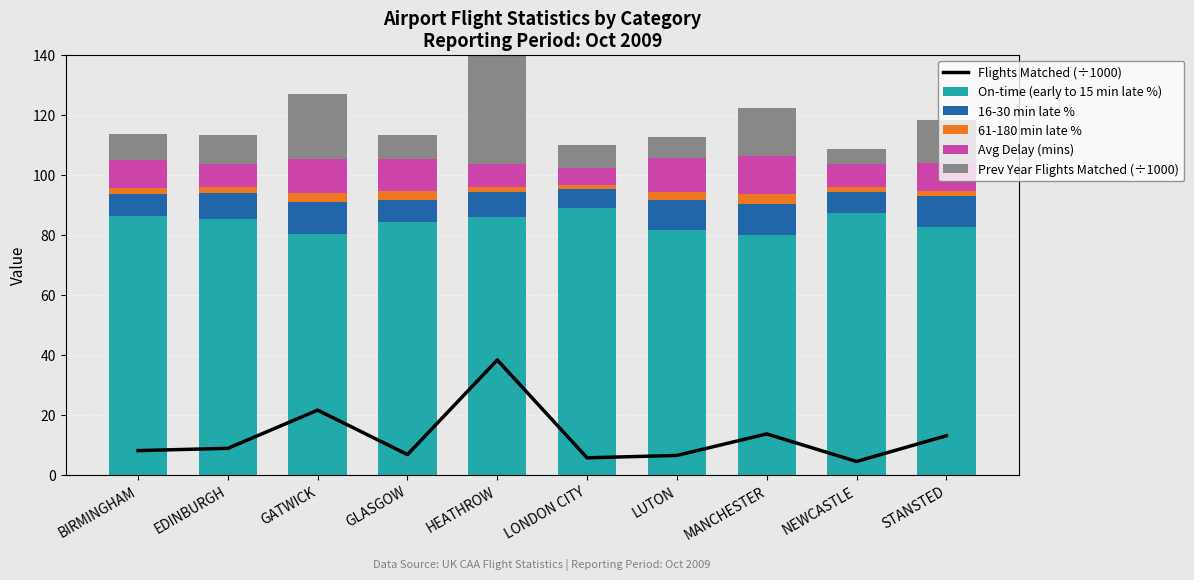

What is the total value across all series at HEATHROW?

182.0